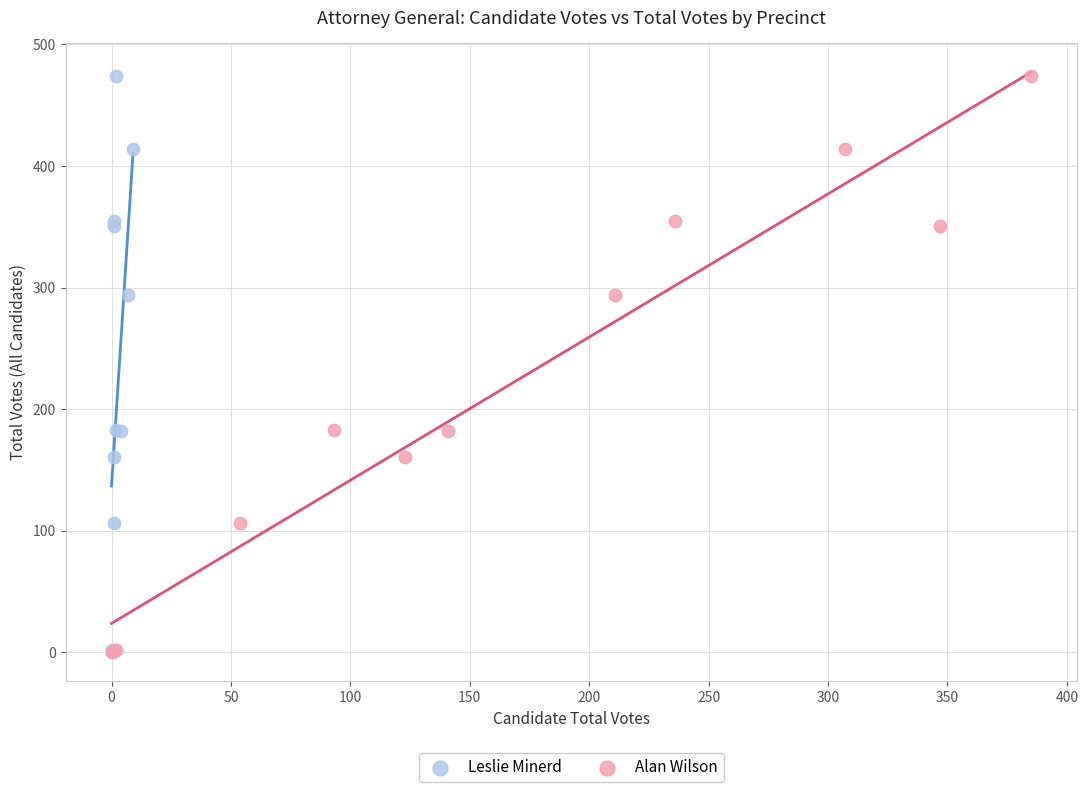

What are all the series names shown in the legend?

Leslie Minerd, Alan Wilson